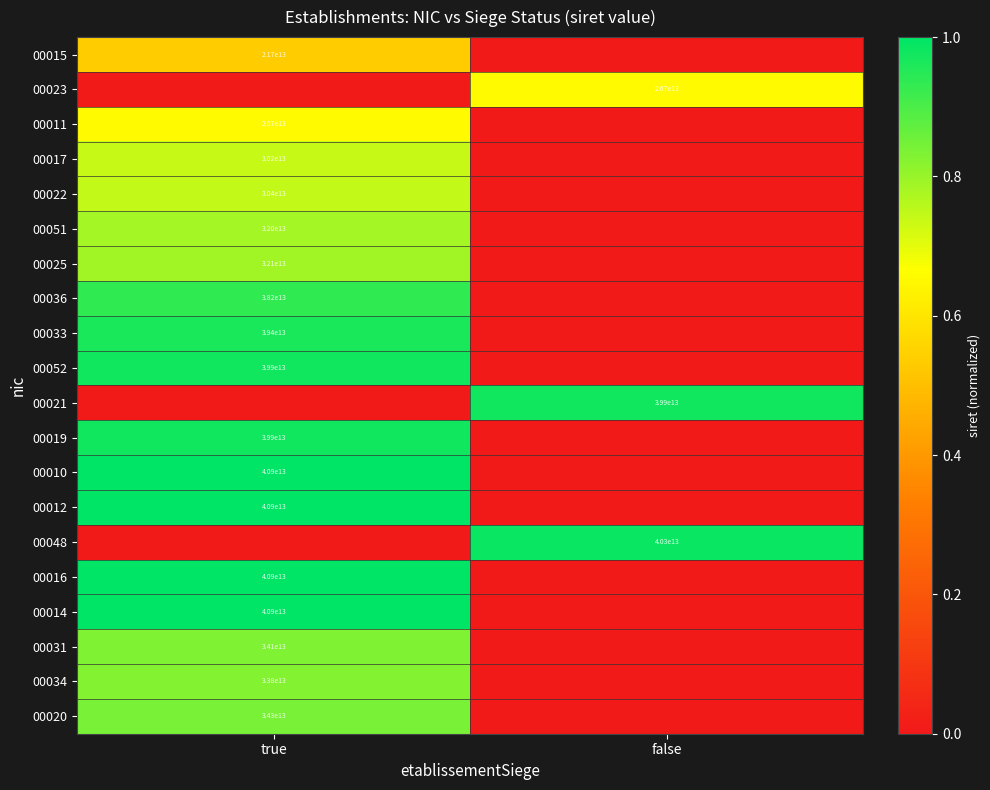

True or false: 00048 has a value of 40300000000000 at false.

True